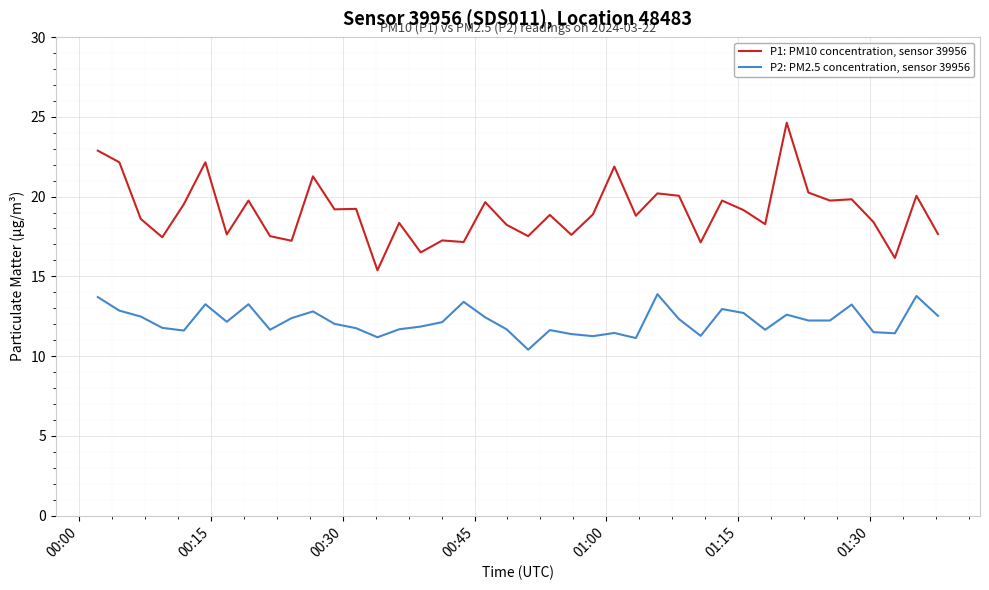

What is the maximum value for P2: PM2.5 concentration, sensor 39956?

13.9